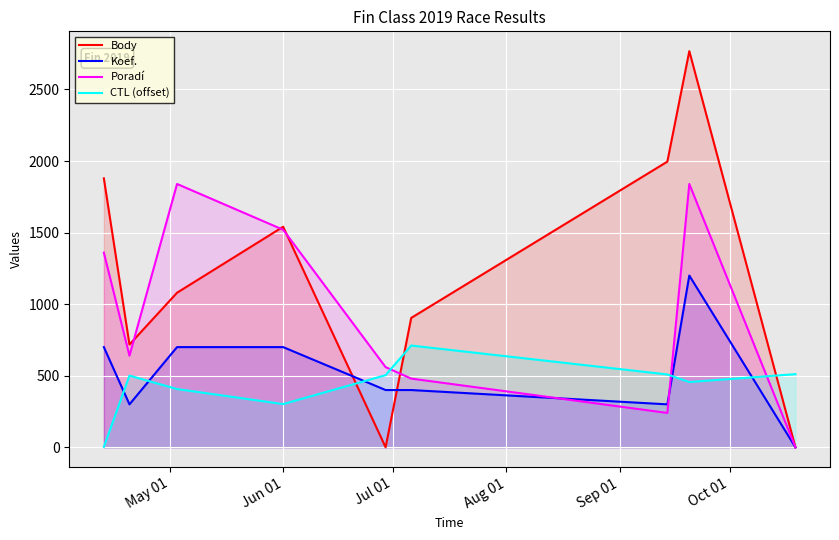

What is the maximum value shown in the chart?

2768